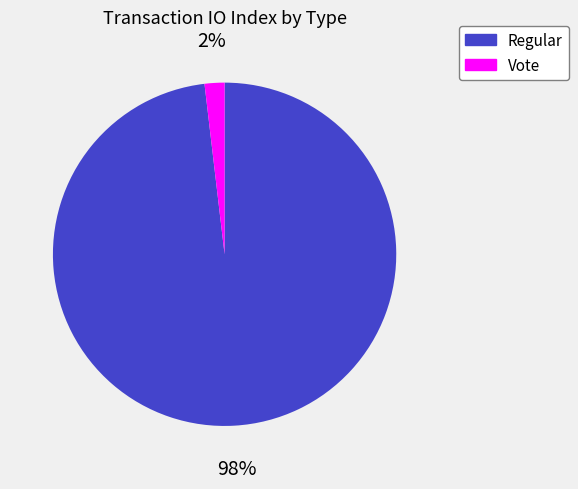

What is the majority slice?

Regular